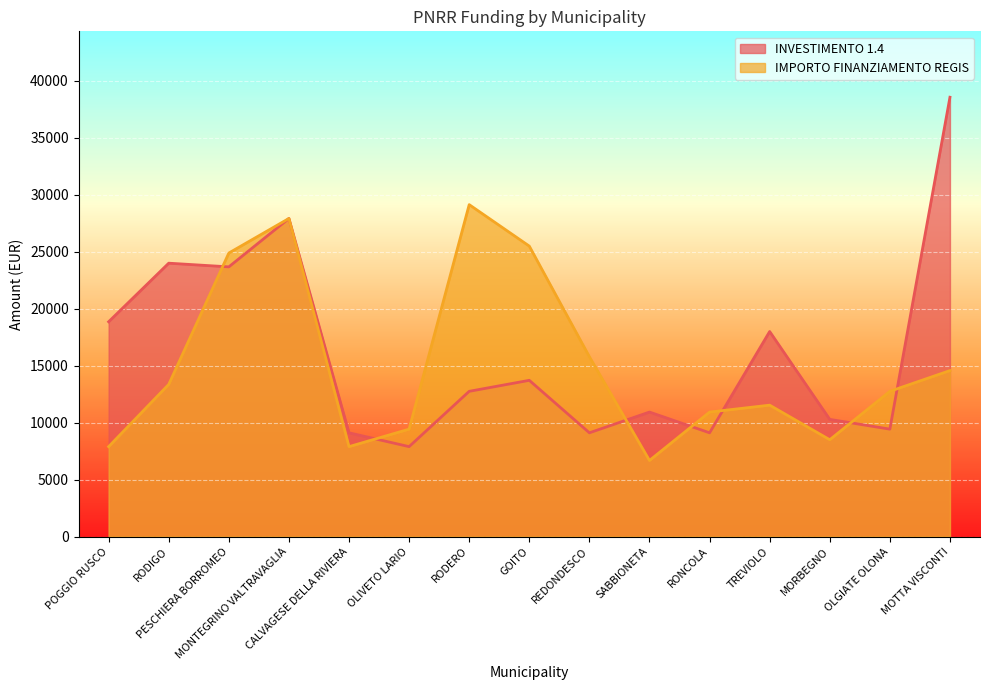

How many intersections are there between INVESTIMENTO 1.4 and IMPORTO FINANZIAMENTO REGIS?

7